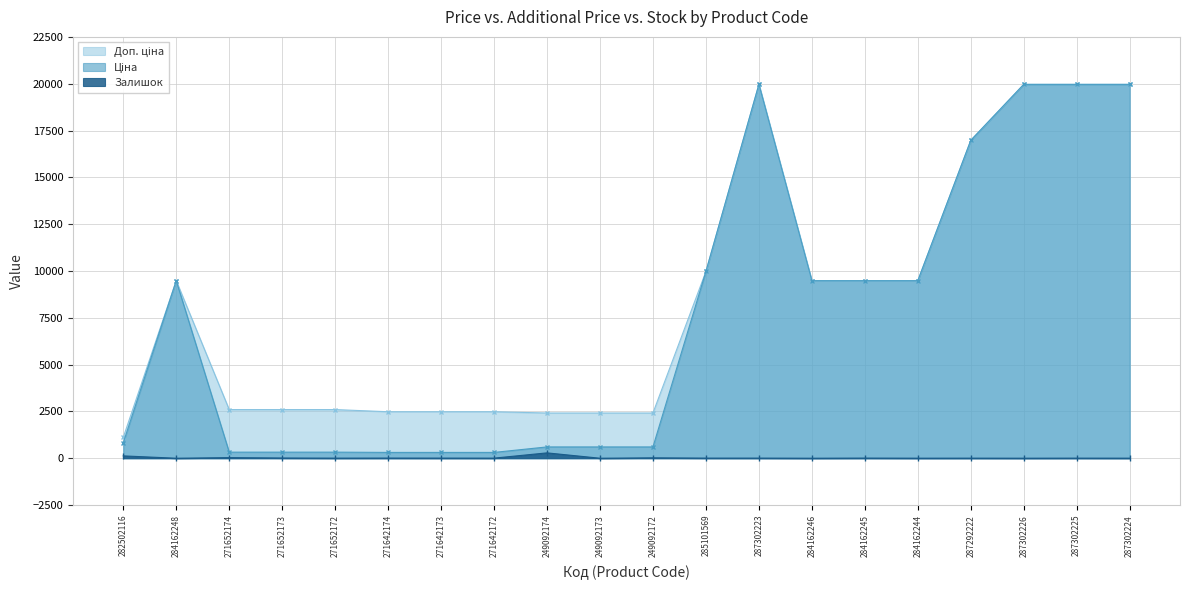

What position from the left is 287292222?

17